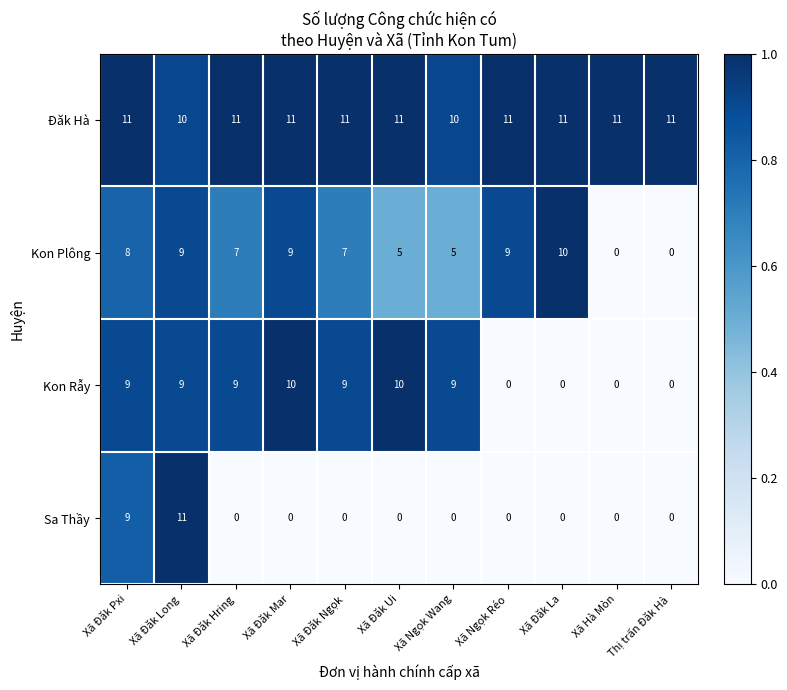

The Đăk Hà series shows 11 at Xã Đăk Pxi. True or false?

True